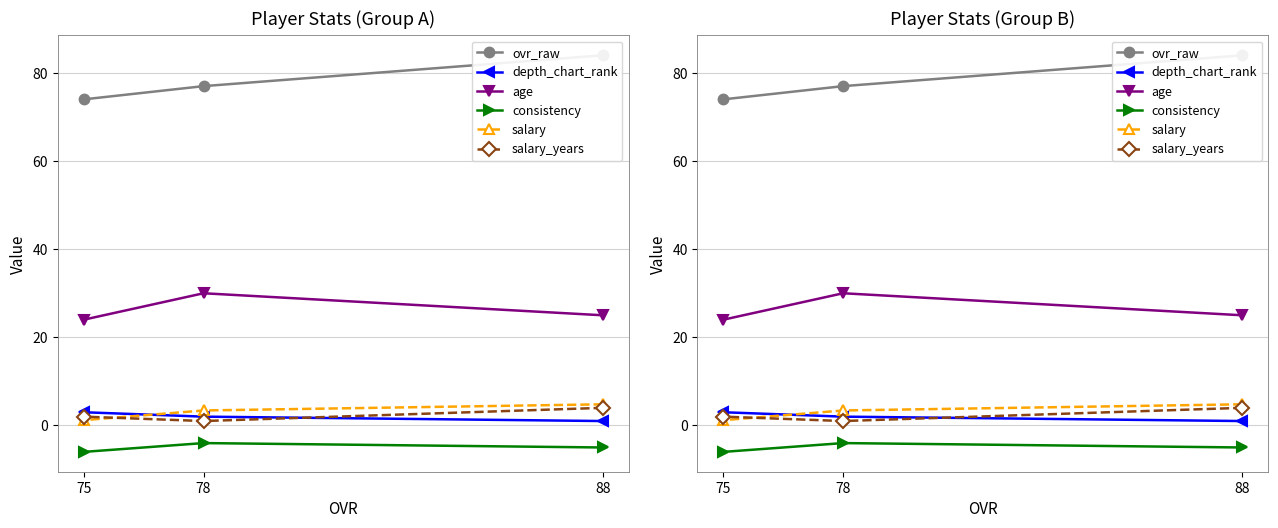

What is the difference between the highest and lowest values at 75?

80.0